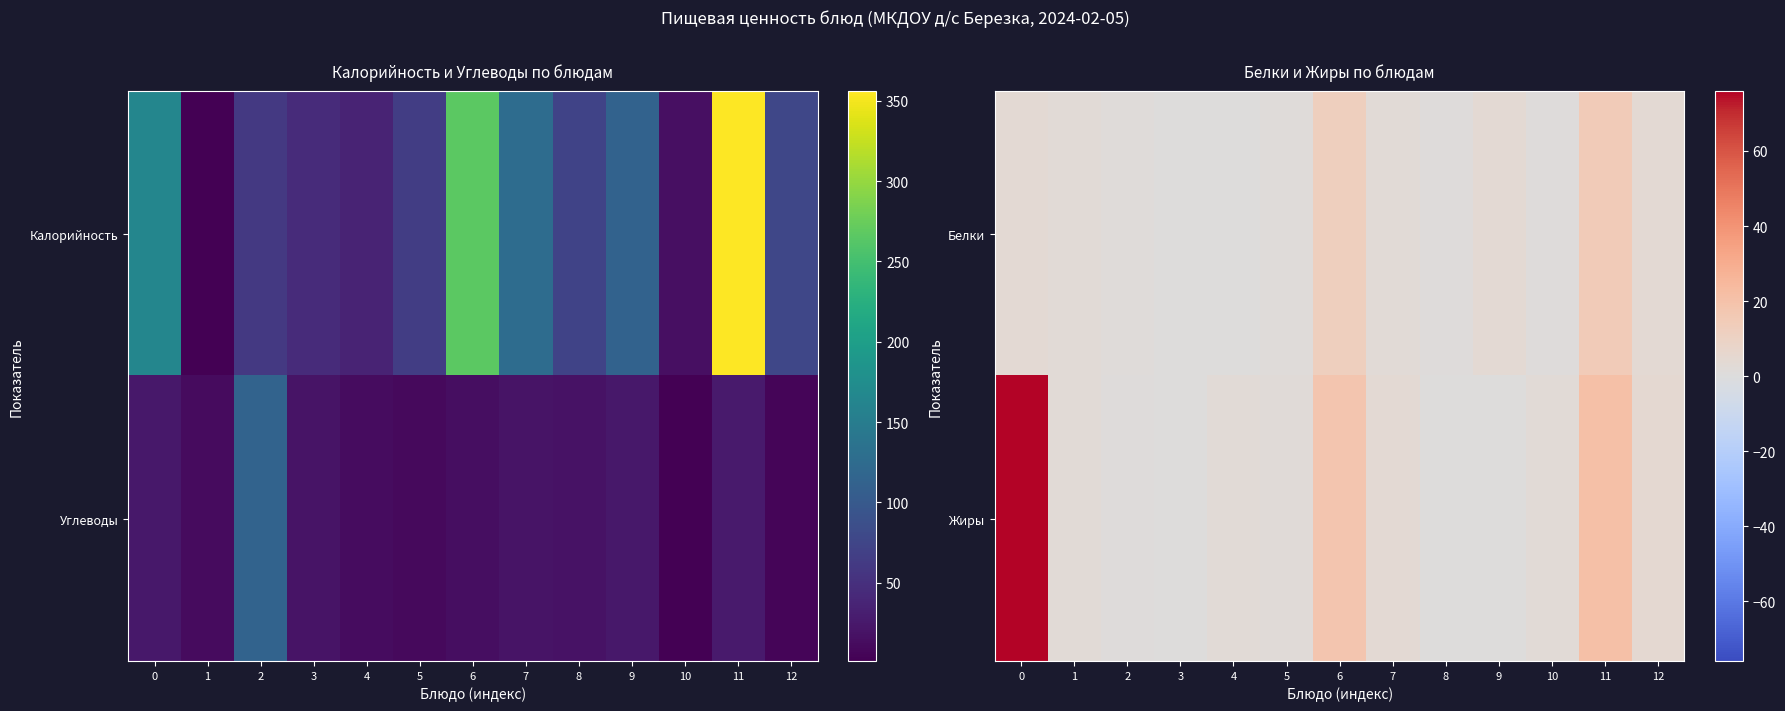

Rank the categories by row_1 value from lowest to highest.

8, 9, 3, 2, 5, 10, 1, 4, 7, 12, 6, 11, 0